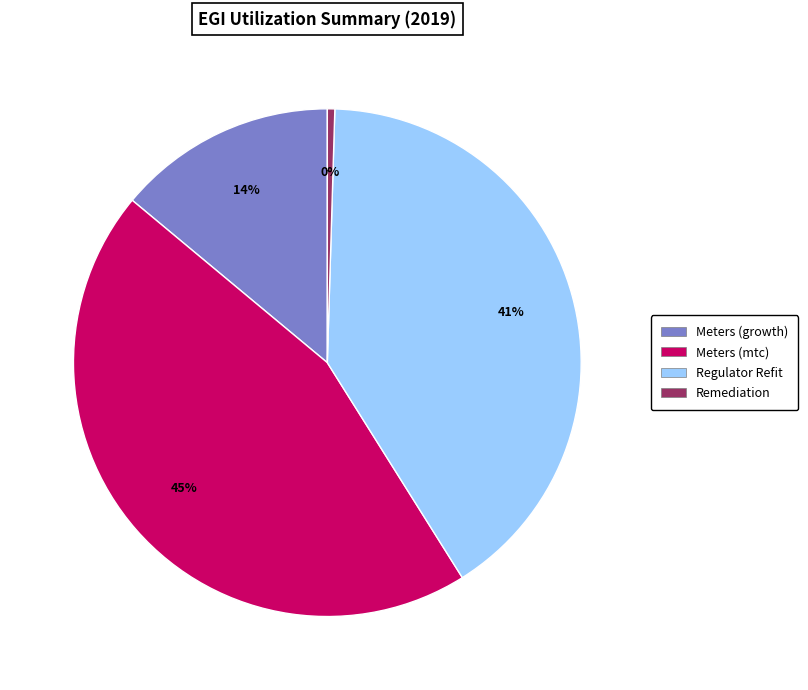

The Meters (growth) slice represents 20% of the pie. True or false?

False